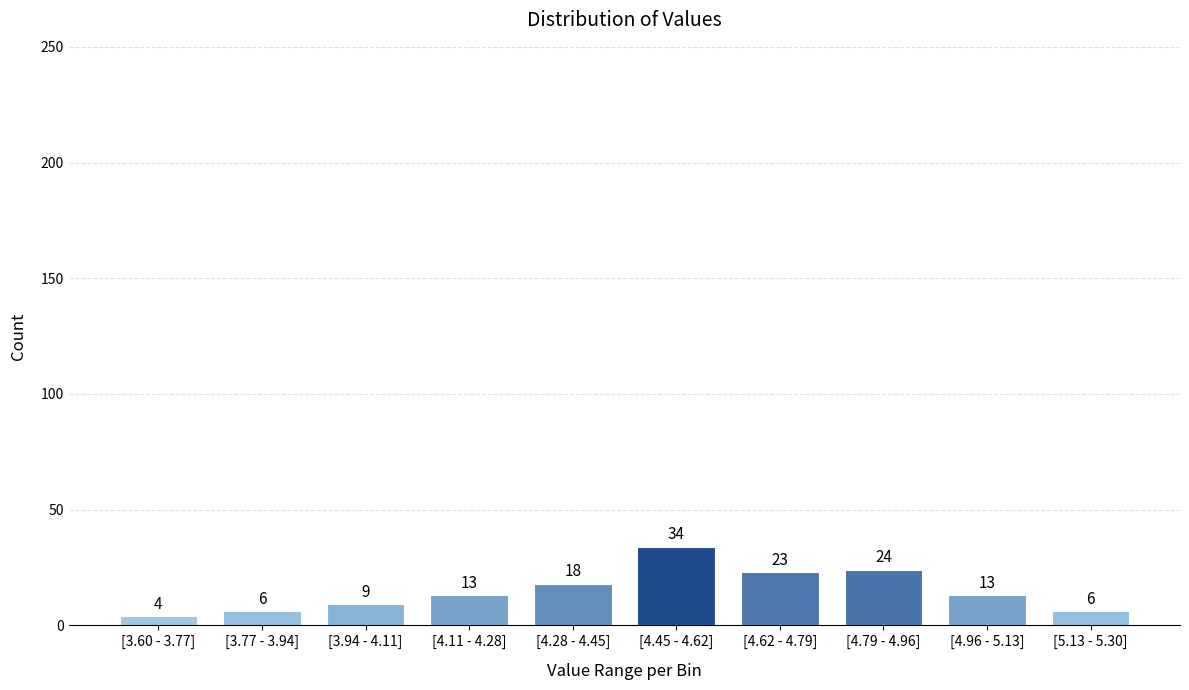

Reading right to left, list all the values displayed in this chart.

6	13	24	23	34	18	13	9	6	4